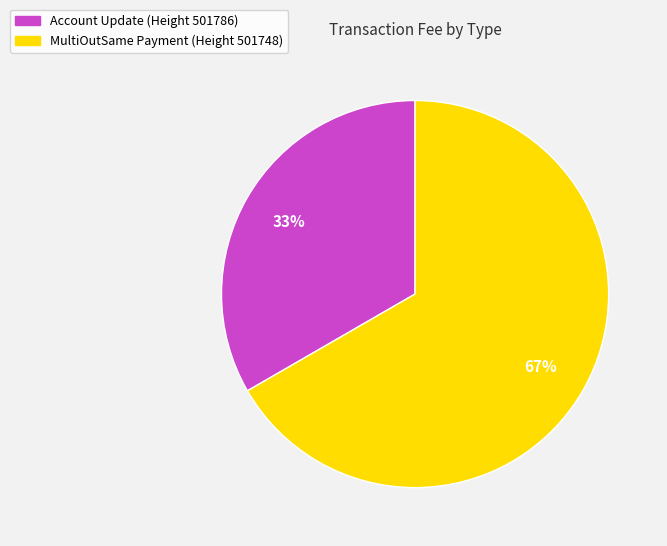

Rank the categories by value from lowest to highest.

Account Update (Height 501786), MultiOutSame Payment (Height 501748)